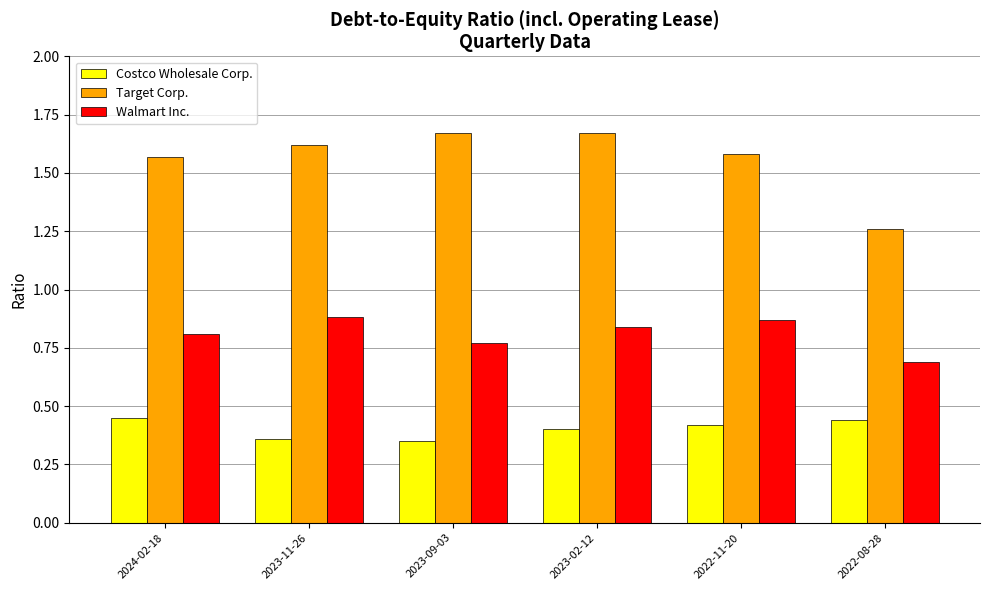

Which series has the largest range (max minus min)?

Target Corp.